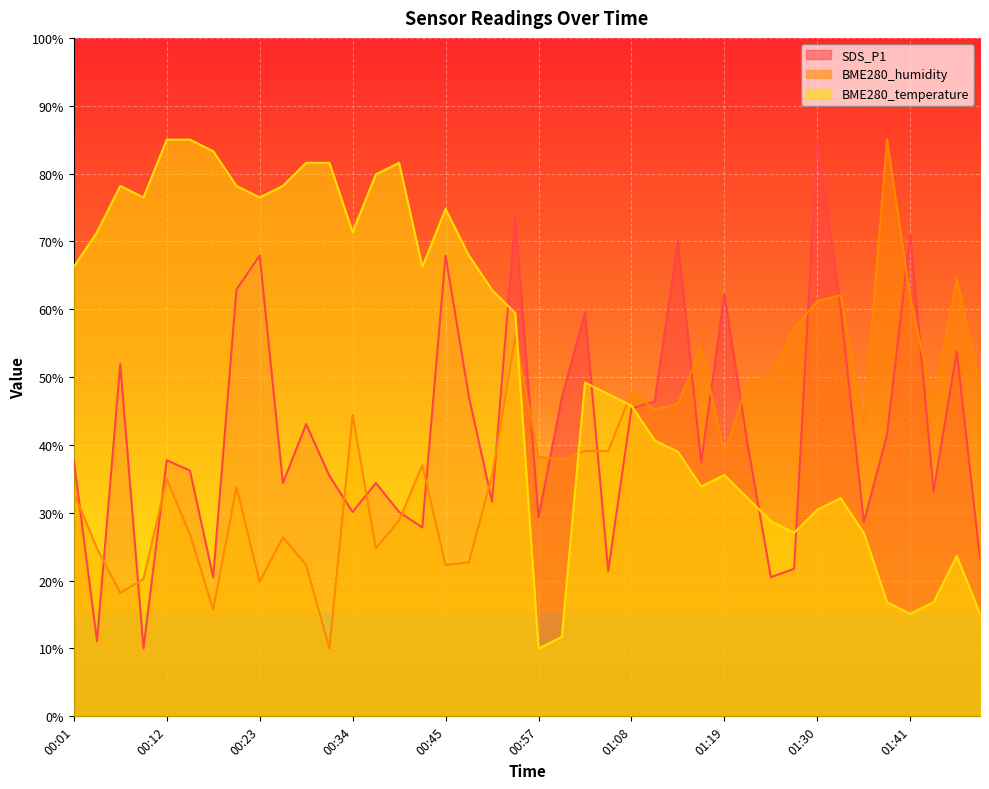

What value does the BME280_temperature series have at 00:10?

76.5